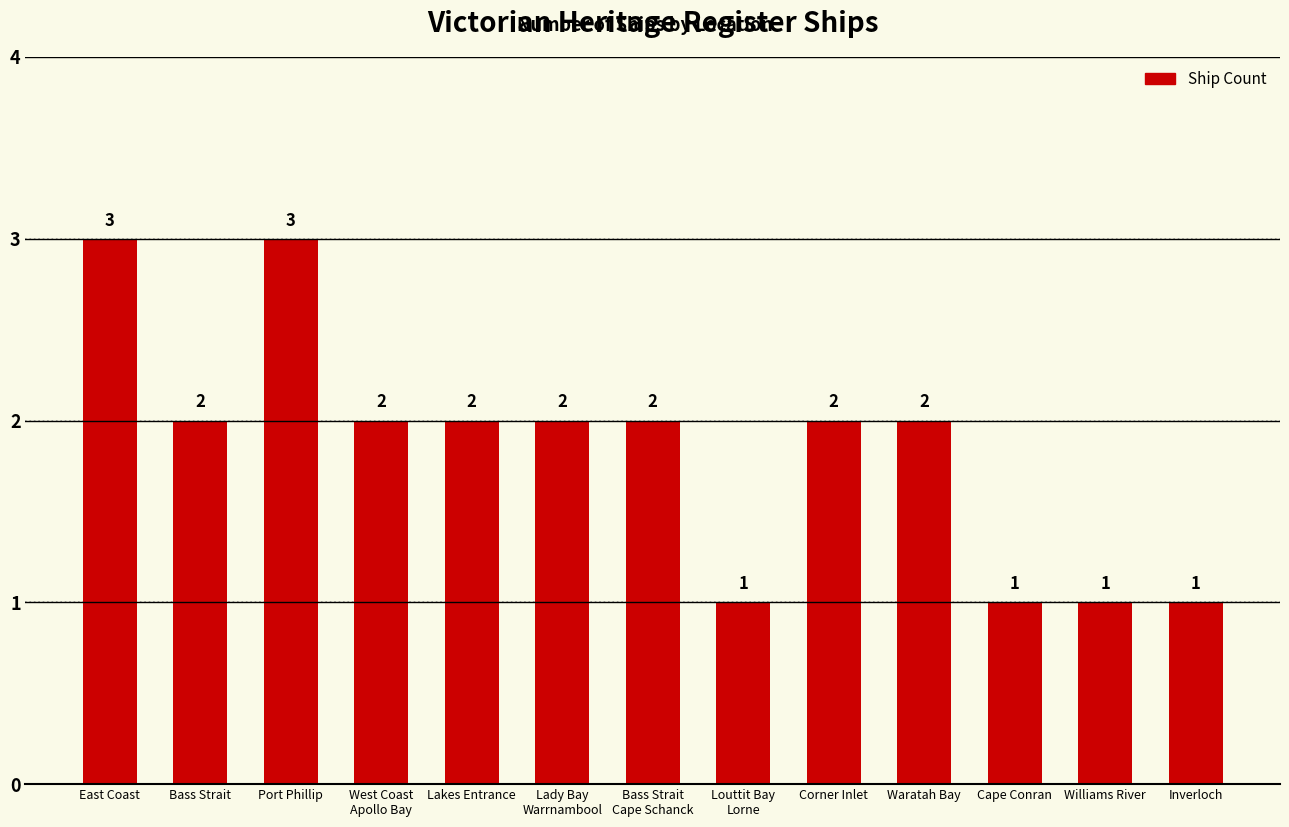

Approximately how many times larger is the value at Inverloch compared to East Coast?

0.3